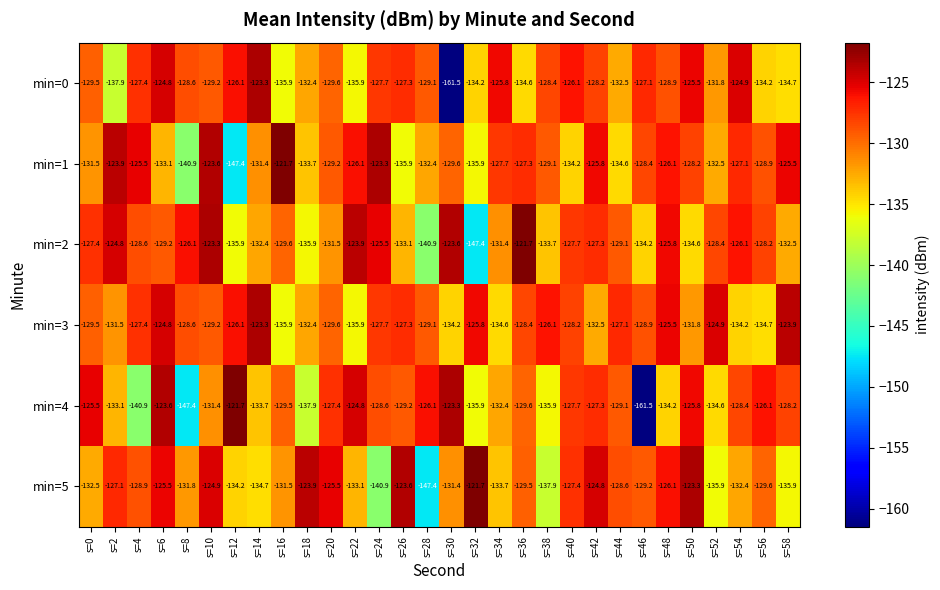

The min=3 series shows -132.5 at s=42. True or false?

True